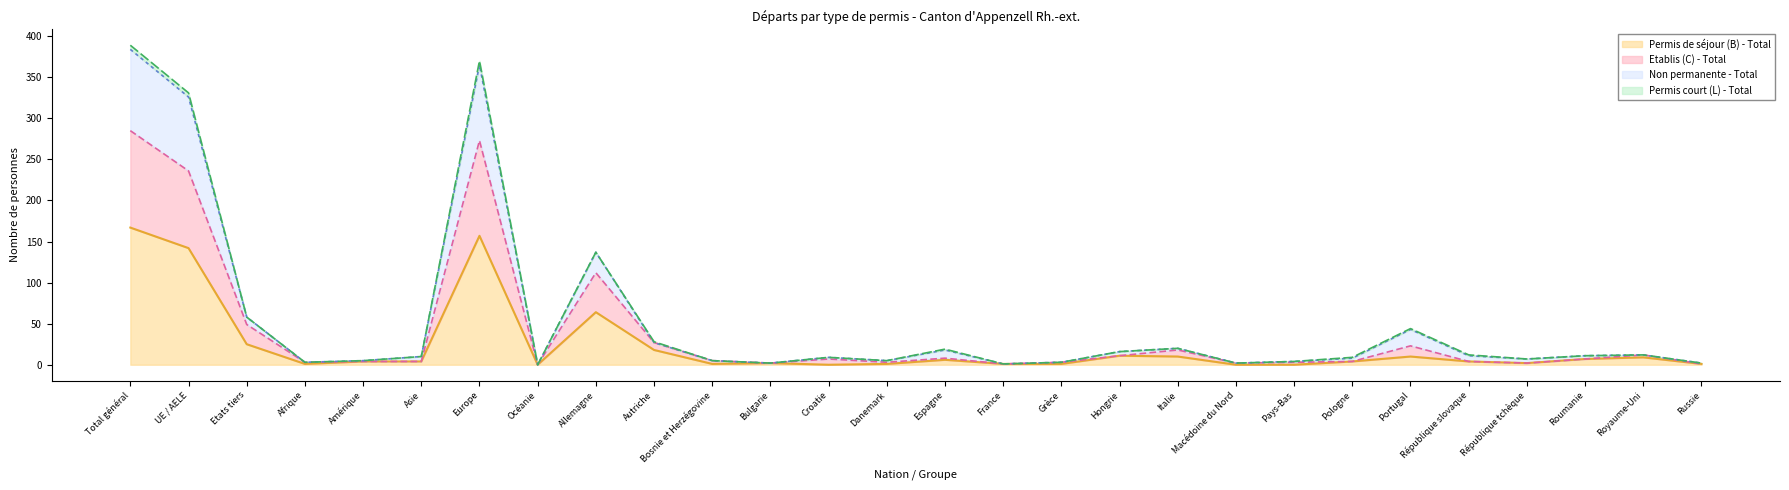

How many categories are shown in the chart?

28